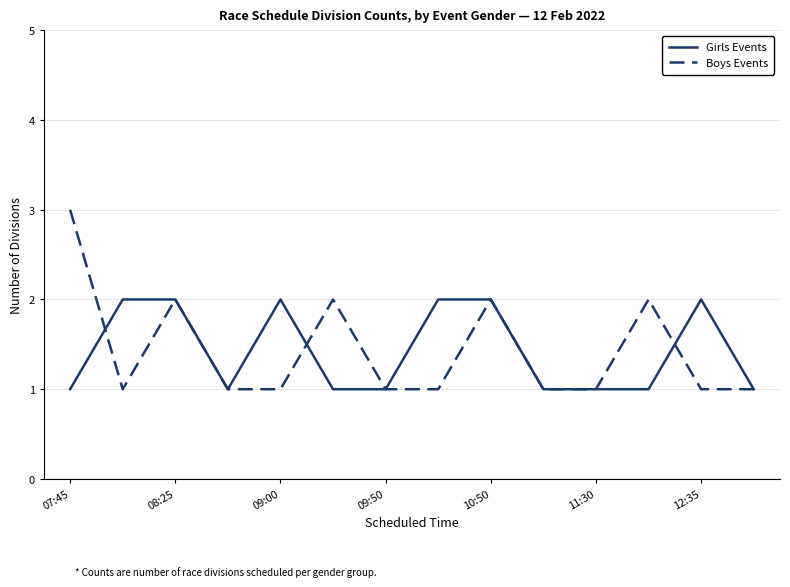

Which series has the widest spread of values?

Boys Events